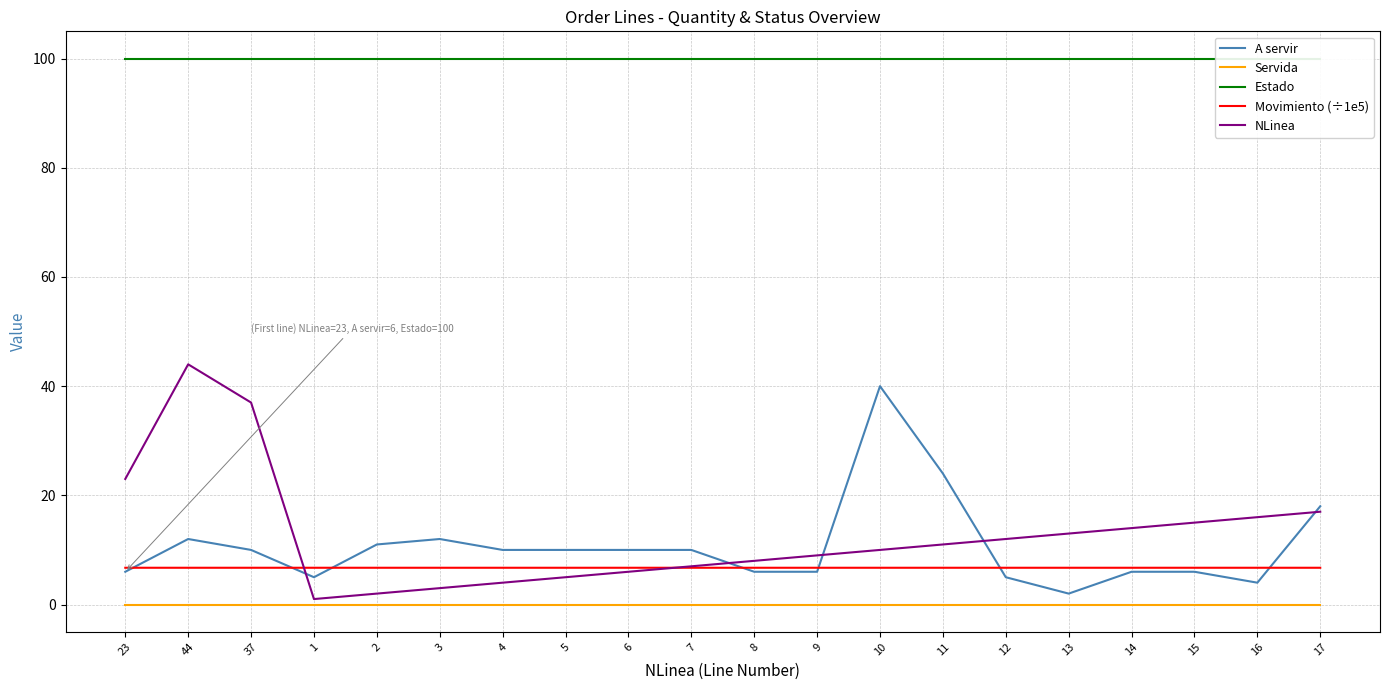

Reading left to right, transcribe all the data shown in this chart.

A servir: 6.0	12.0	10.0	5.0	11.0	12.0	10.0	10.0	10.0	10.0	6.0	6.0	40.0	24.0	5.0	2.0	6.0	6.0	4.0	18.0
Servida: 0.0	0.0	0.0	0.0	0.0	0.0	0.0	0.0	0.0	0.0	0.0	0.0	0.0	0.0	0.0	0.0	0.0	0.0	0.0	0.0
Estado: 100.0	100.0	100.0	100.0	100.0	100.0	100.0	100.0	100.0	100.0	100.0	100.0	100.0	100.0	100.0	100.0	100.0	100.0	100.0	100.0
Movimiento (÷1e5): 6.7	6.7	6.7	6.7	6.7	6.7	6.7	6.7	6.7	6.7	6.7	6.7	6.7	6.7	6.7	6.7	6.7	6.7	6.7	6.7
NLinea: 23.0	44.0	37.0	1.0	2.0	3.0	4.0	5.0	6.0	7.0	8.0	9.0	10.0	11.0	12.0	13.0	14.0	15.0	16.0	17.0